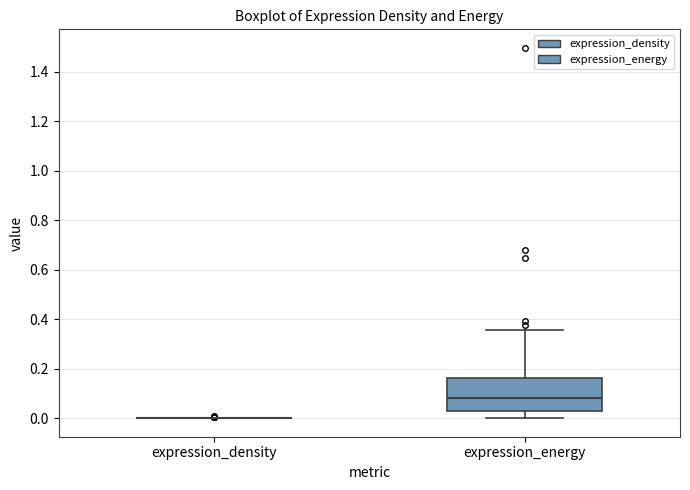

Comparing the boxes themselves (not the whiskers), which one is the tallest?

expression_energy